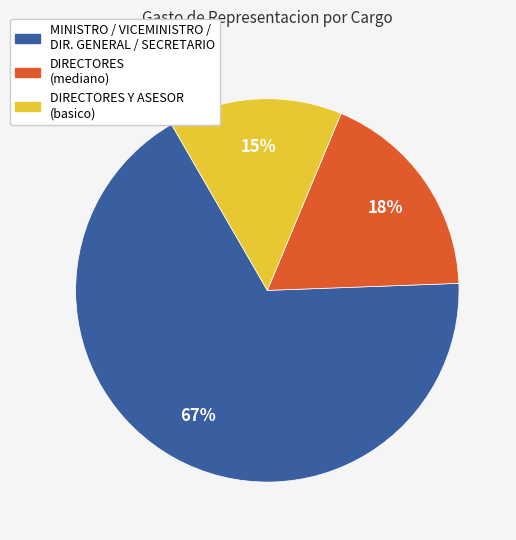

How many segments does this pie chart have?

3